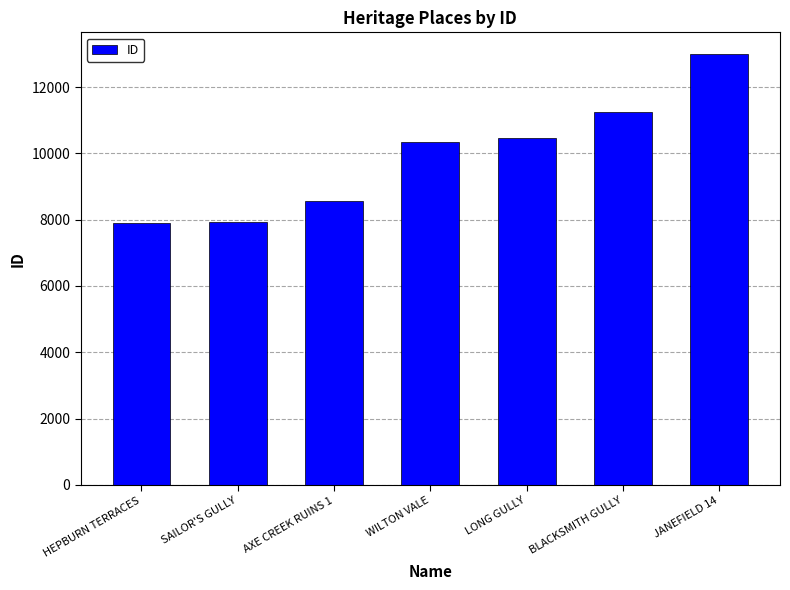

What is the smallest value displayed?

7885